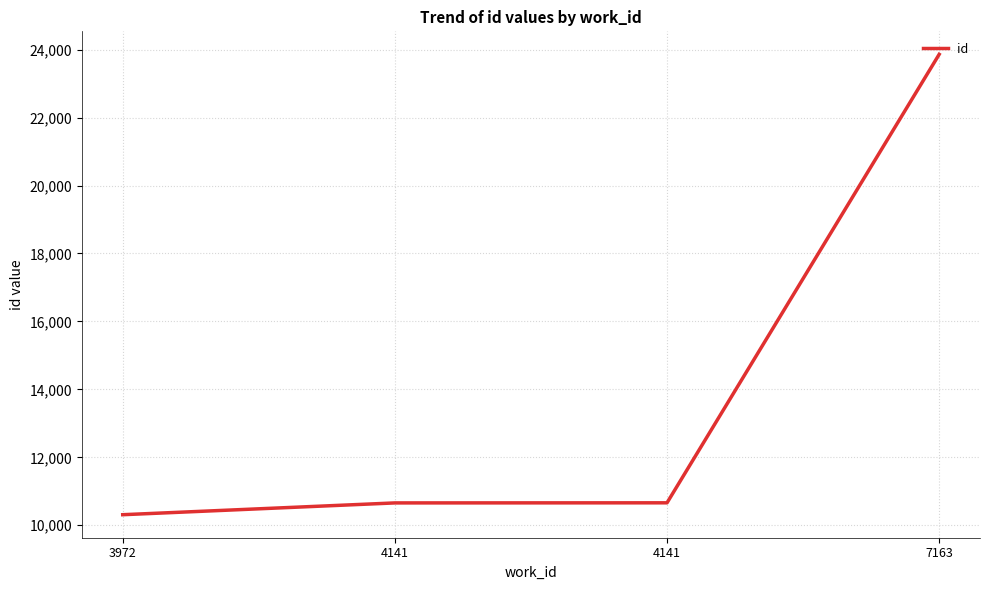

What is the difference between the values at 7163 and 4141?

13203